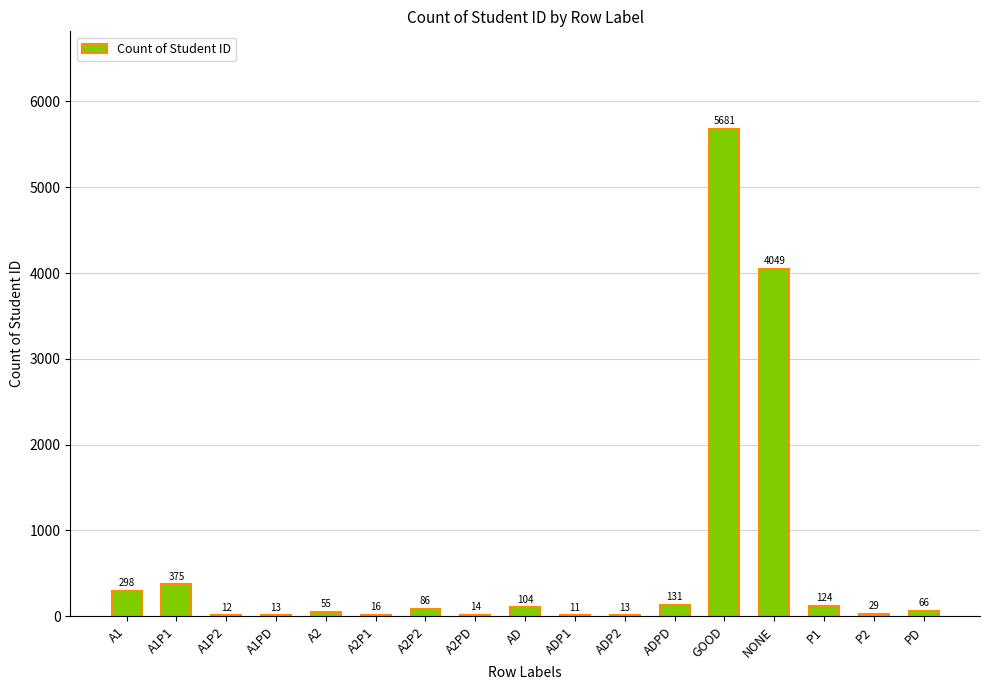

What is the maximum value shown in the chart?

5681